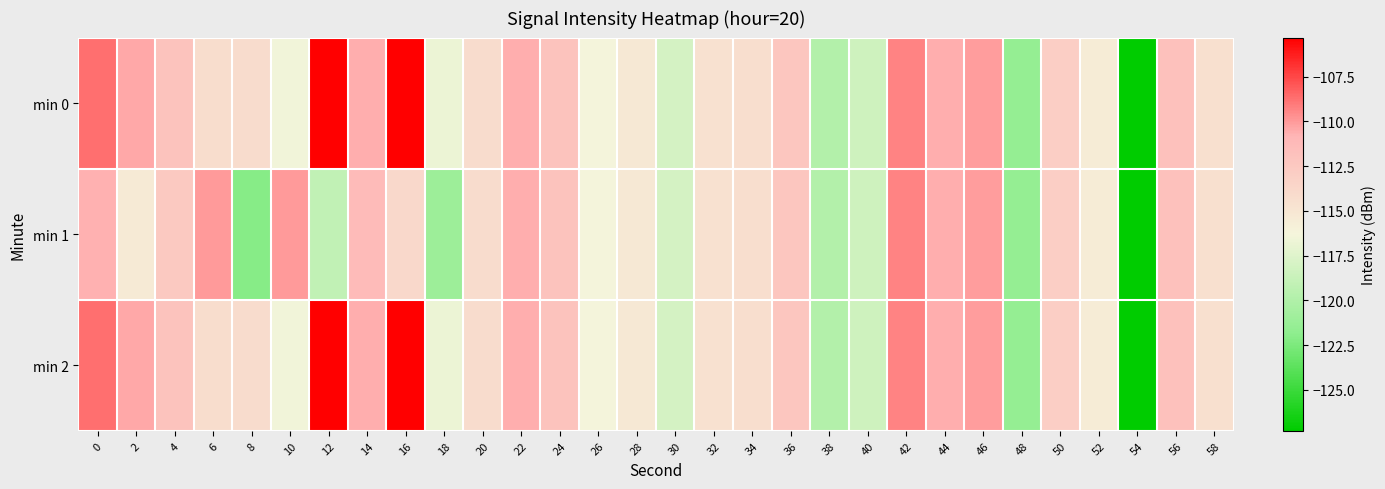

Which series has the largest range (max minus min)?

min 0